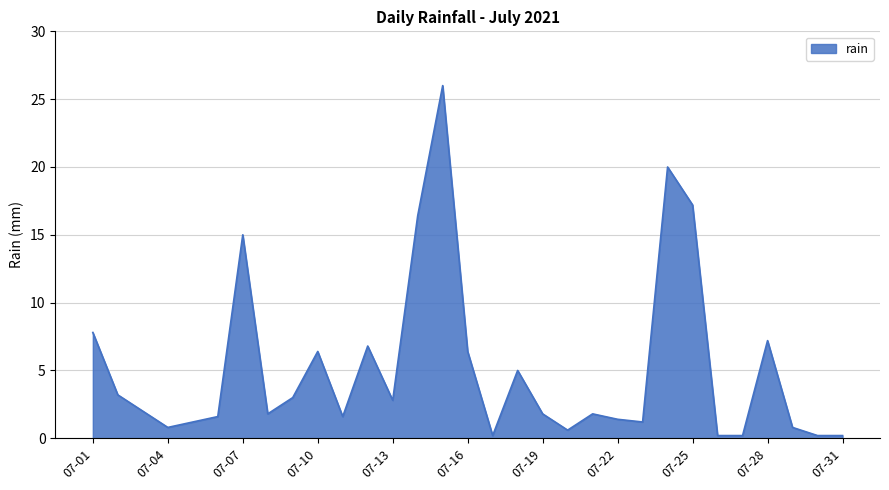

What is the greatest value displayed?

26.0